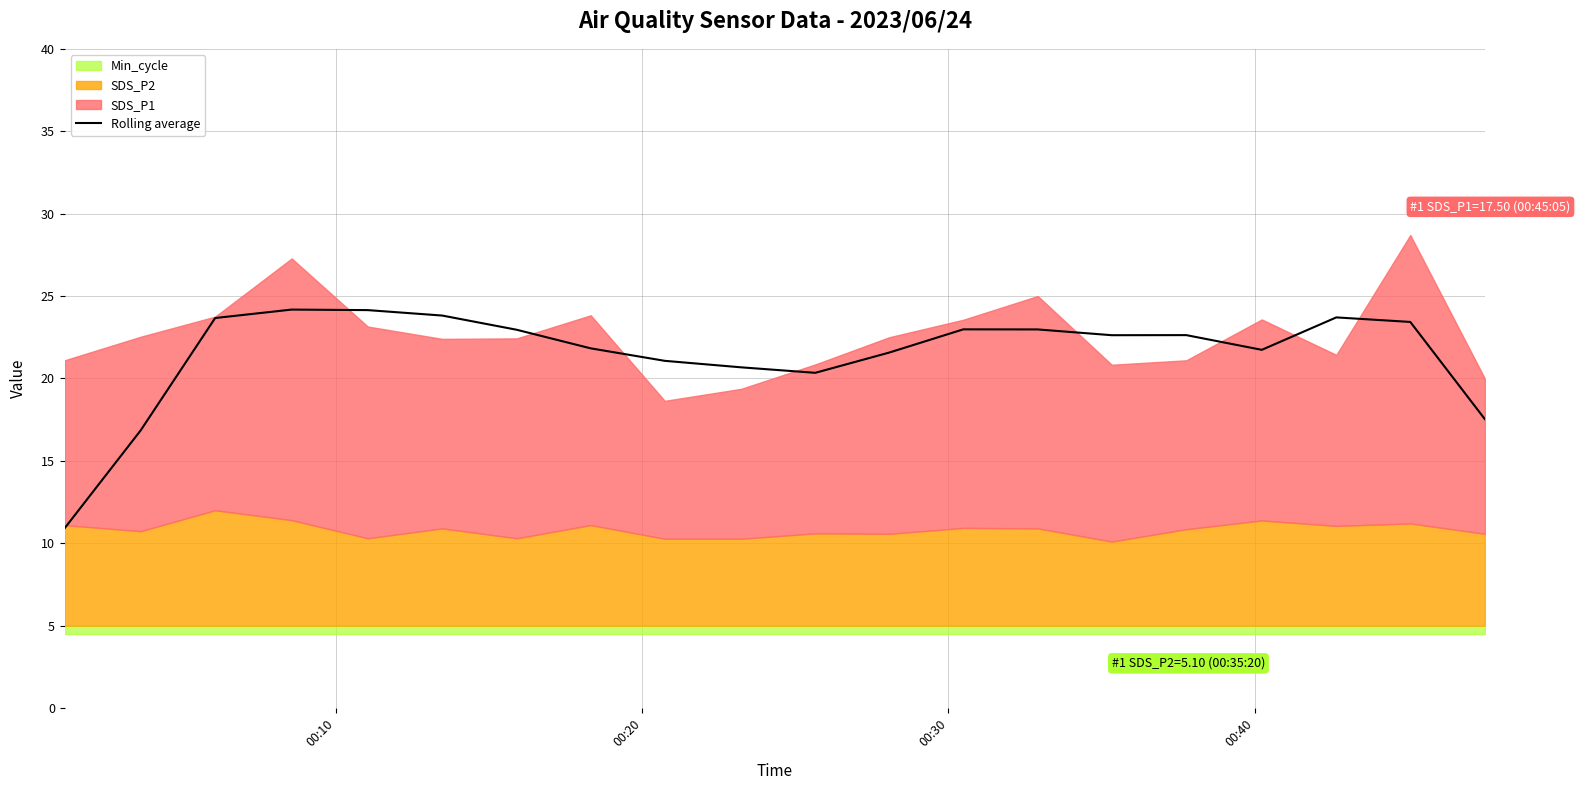

What is the lowest value of the Rolling average series?

10.9